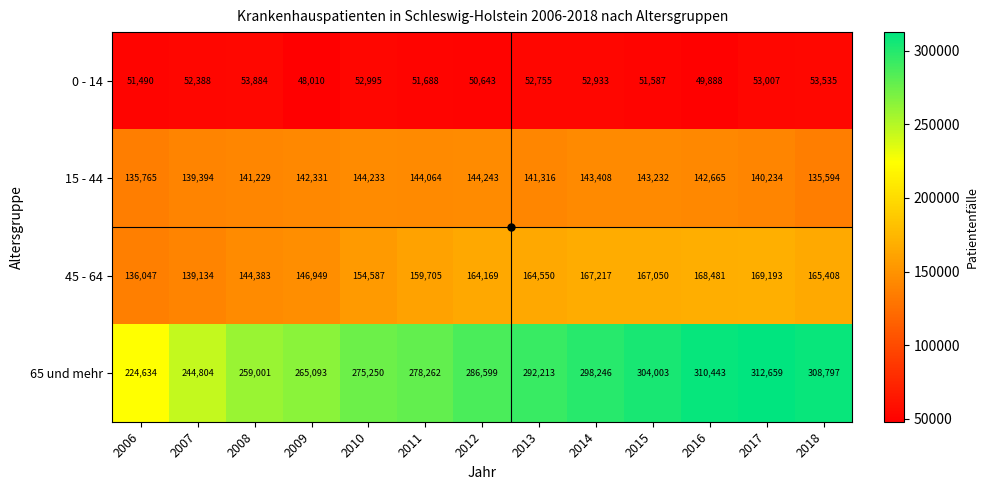

At which category does the chart reach its peak across all series?

2017